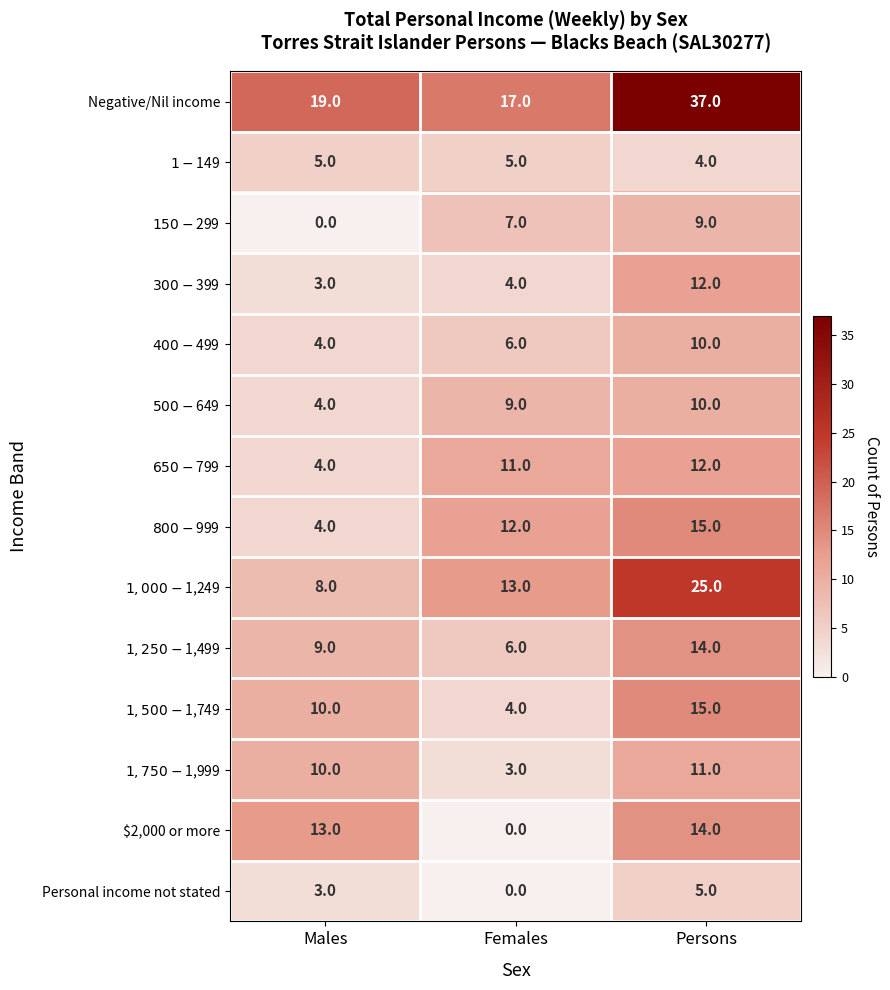

Which series changed the most between Males and Persons?

Negative/Nil income